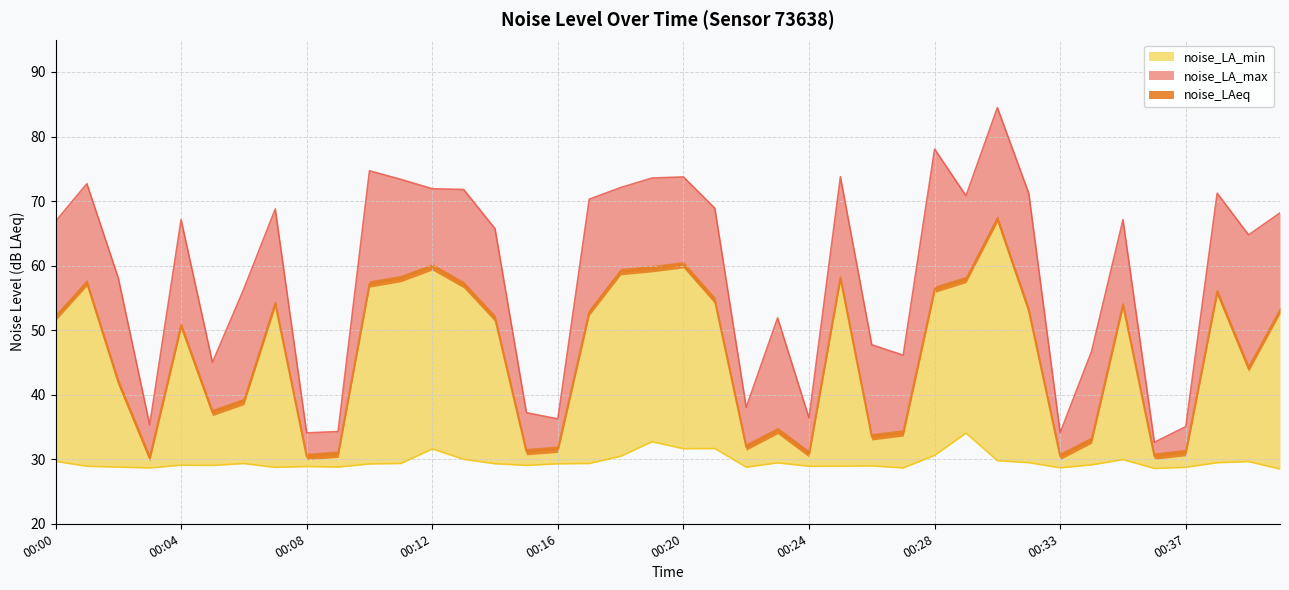

Where does the noise_LA_max series first go above 67?

00:01